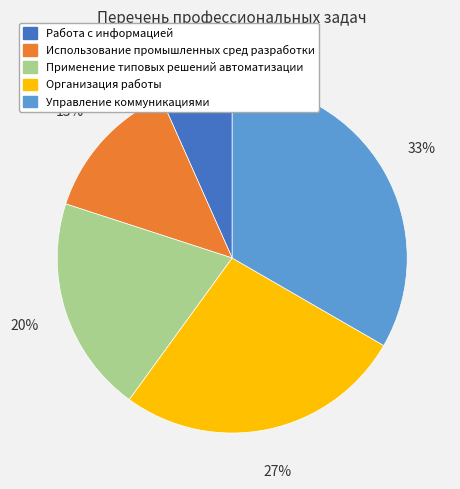

To the nearest percent, what is the average slice percentage?

20%